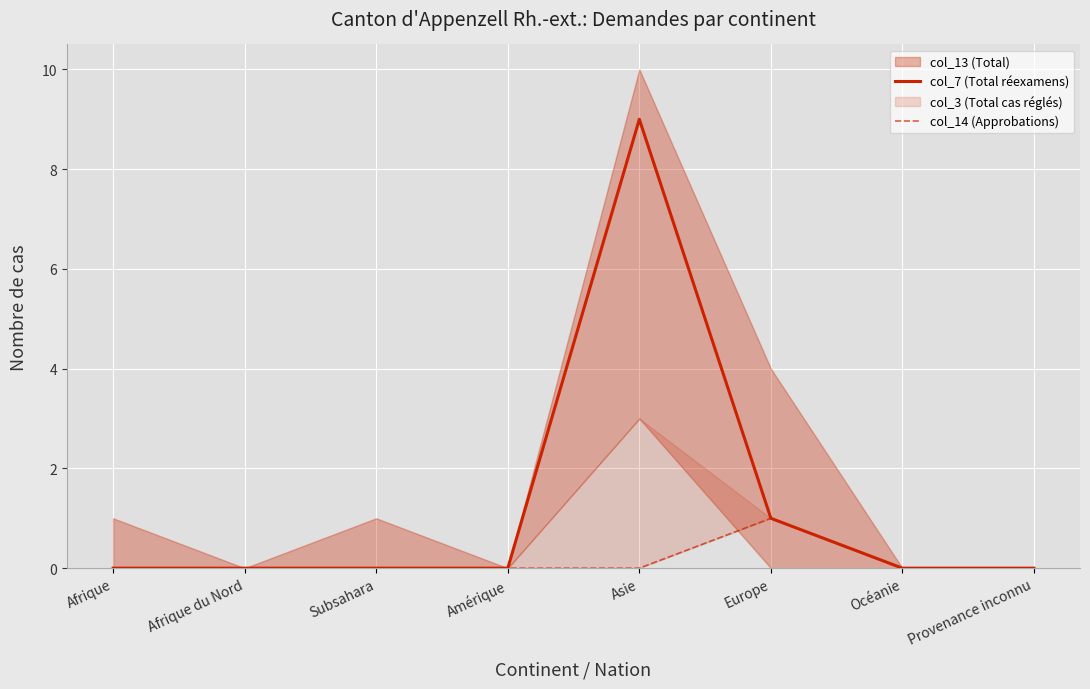

True or false: col_7 (Total réexamens) has a value of 1 at Europe.

True